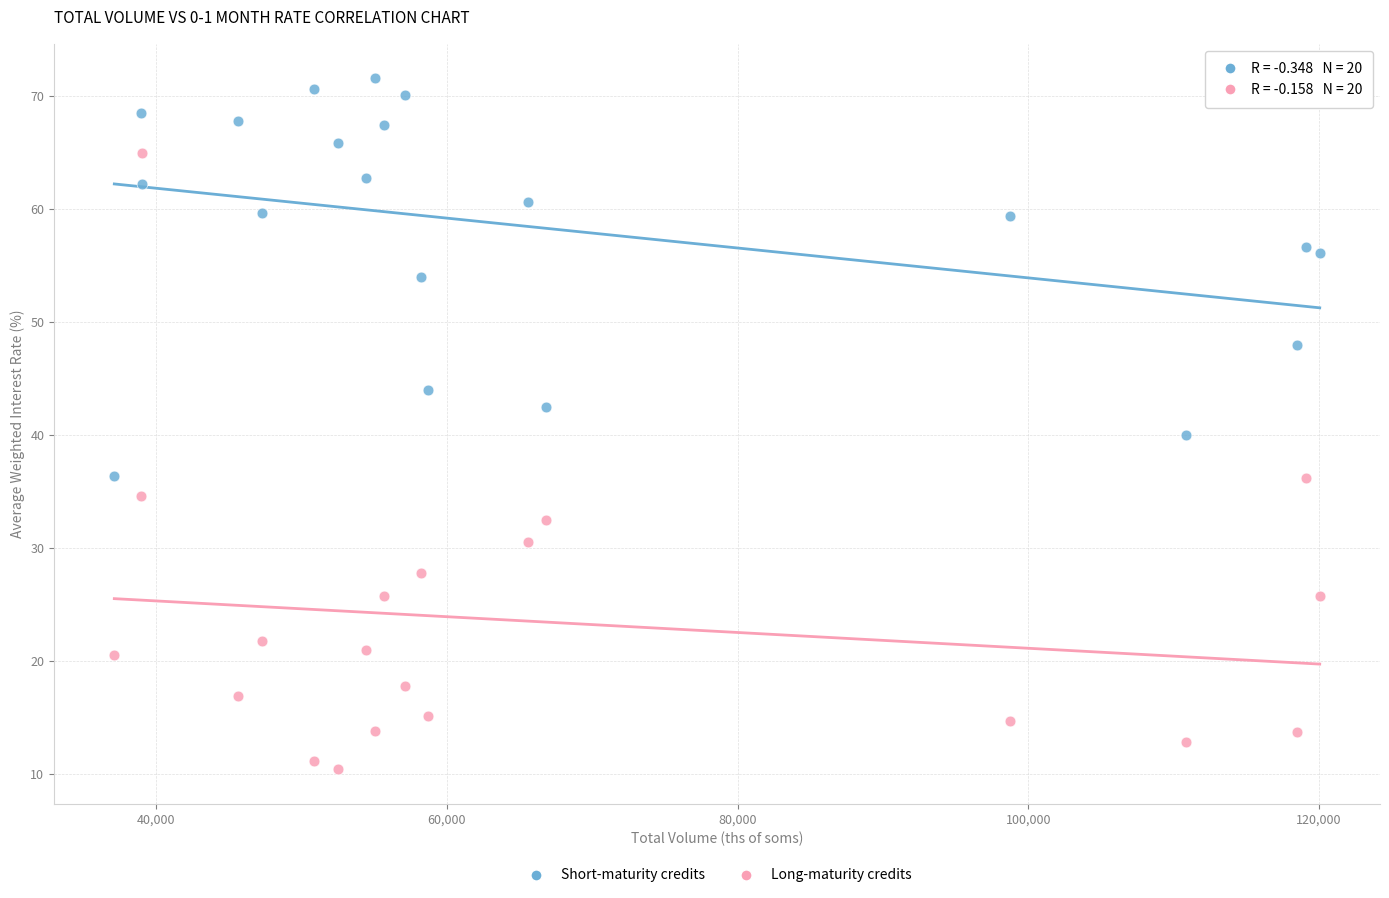

In the Short-maturity credits series, what Y value is closest to 53?

54.0